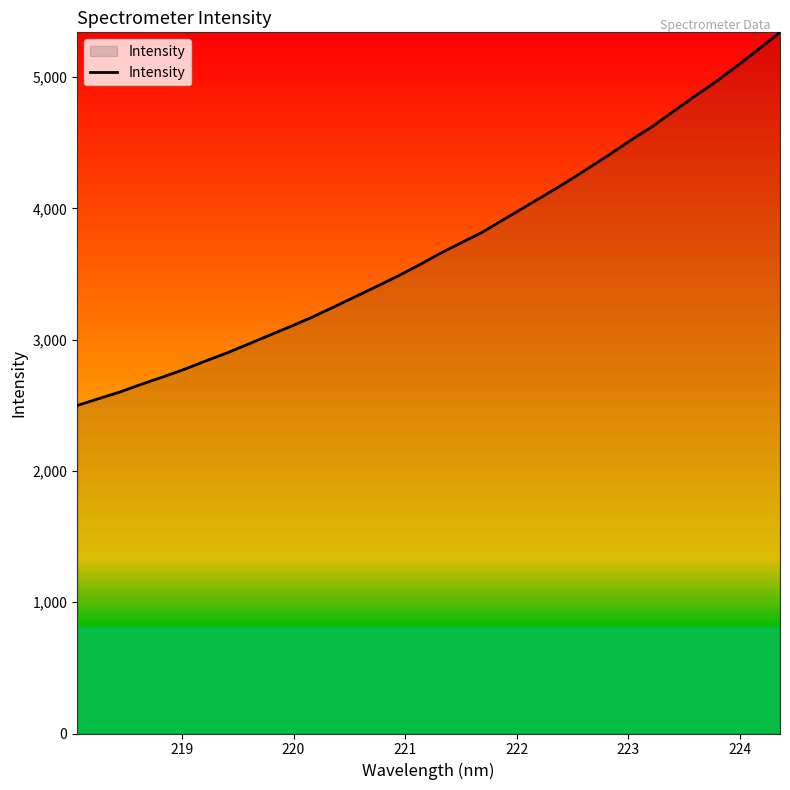

What is the difference between the maximum and minimum values?

2842.4